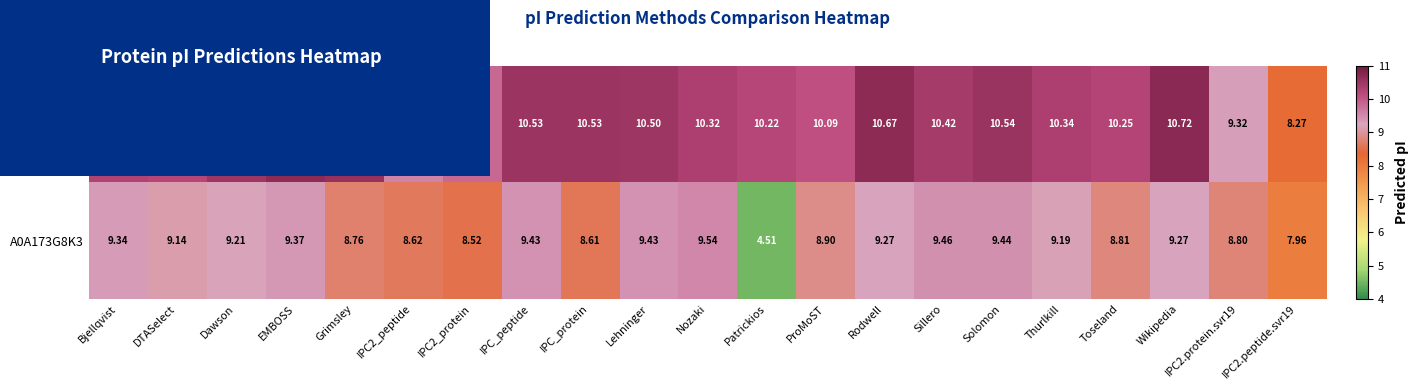

Is the value of A0A173G8K3 at Solomon greater than the value of A0A173G8I1 at Solomon?

No